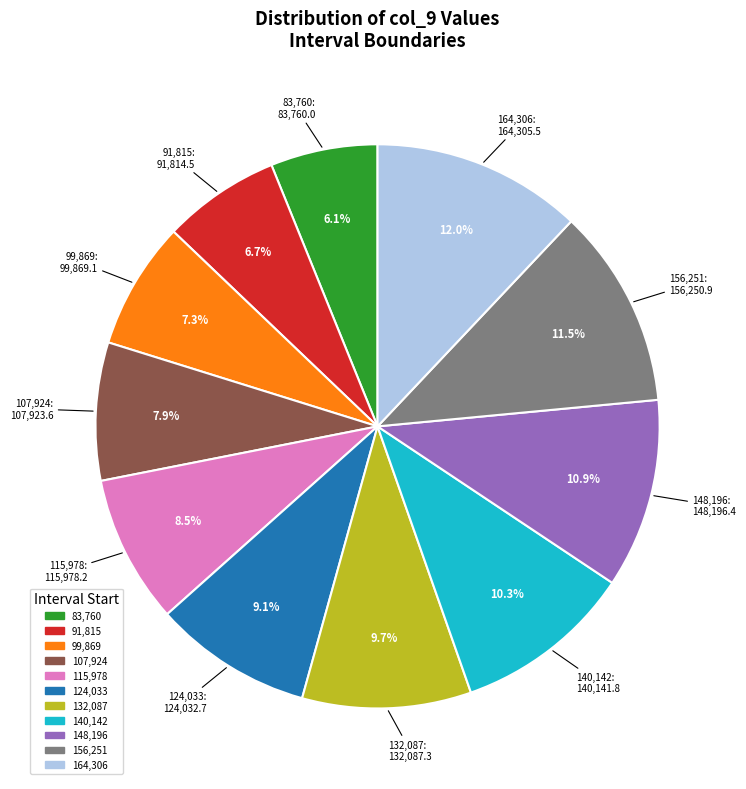

How many segments does this pie chart have?

11